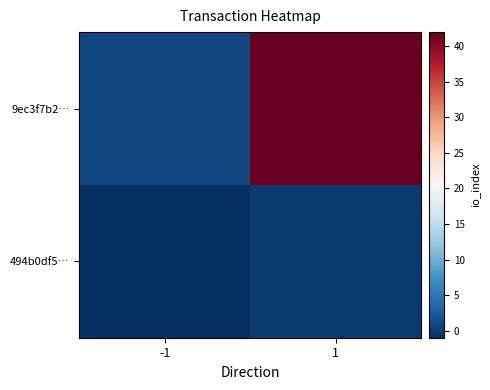

Rank the series by their average value, from lowest to highest.

494b0df5…, 9ec3f7b2…